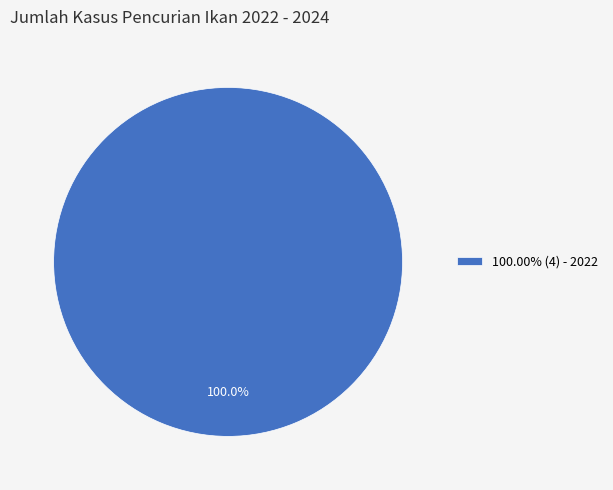

Is there any slice that represents more than half of the pie?

Yes